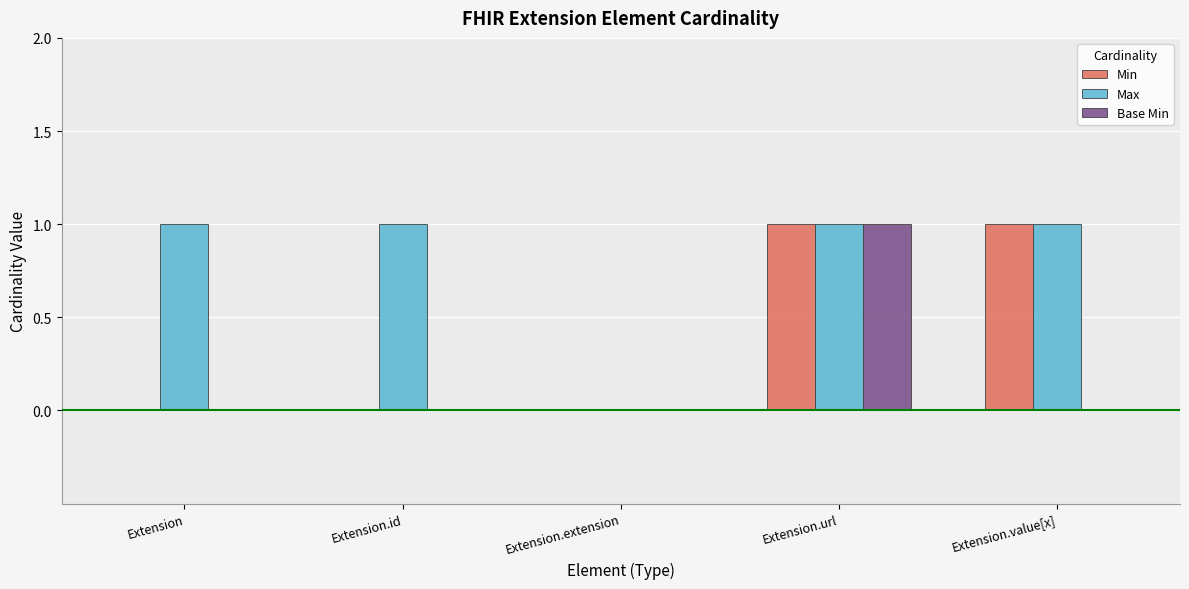

Where is Max nearest to the value 0?

Extension.extension